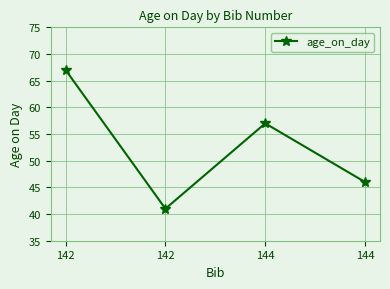

Which label corresponds to the largest value in the chart?

142